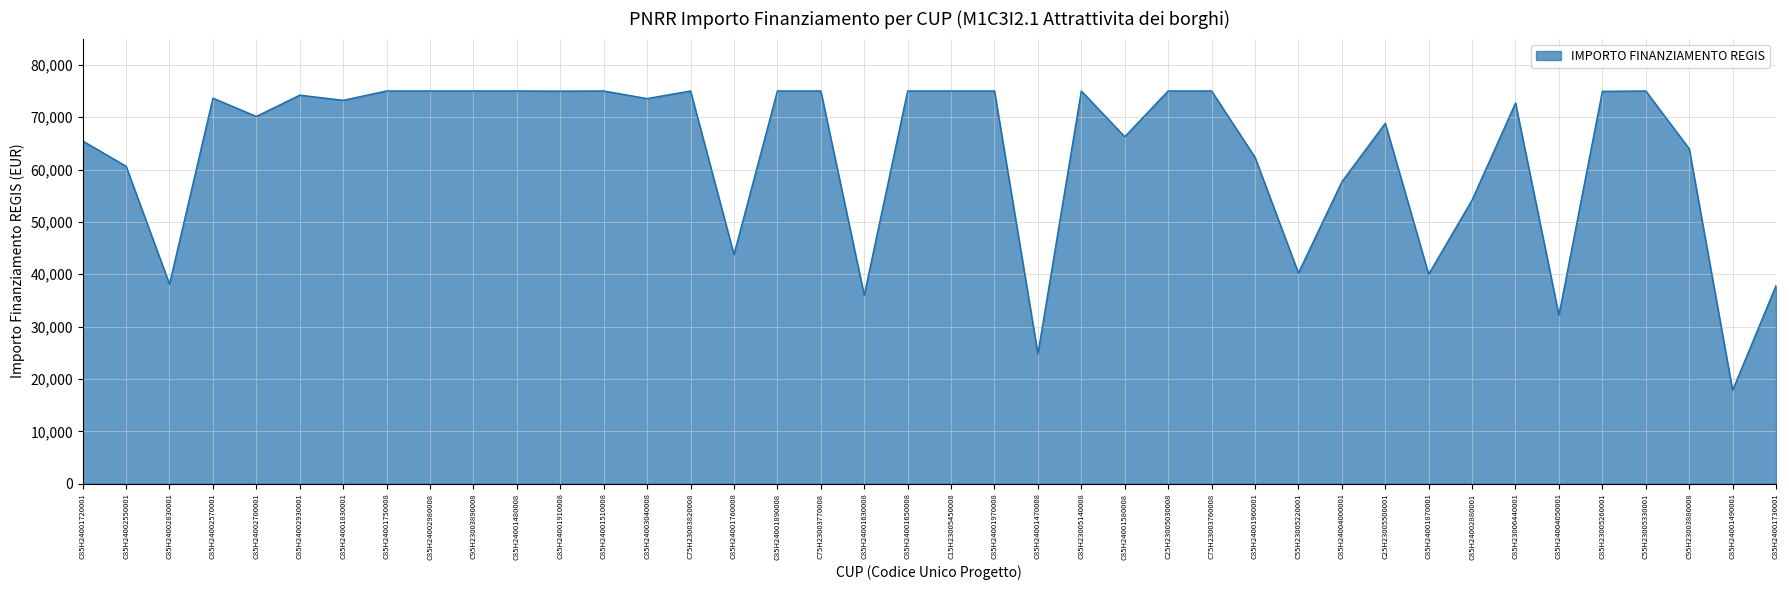

Approximately how many times larger is the value at C85H24001730001 compared to C55H23005220001?

0.9